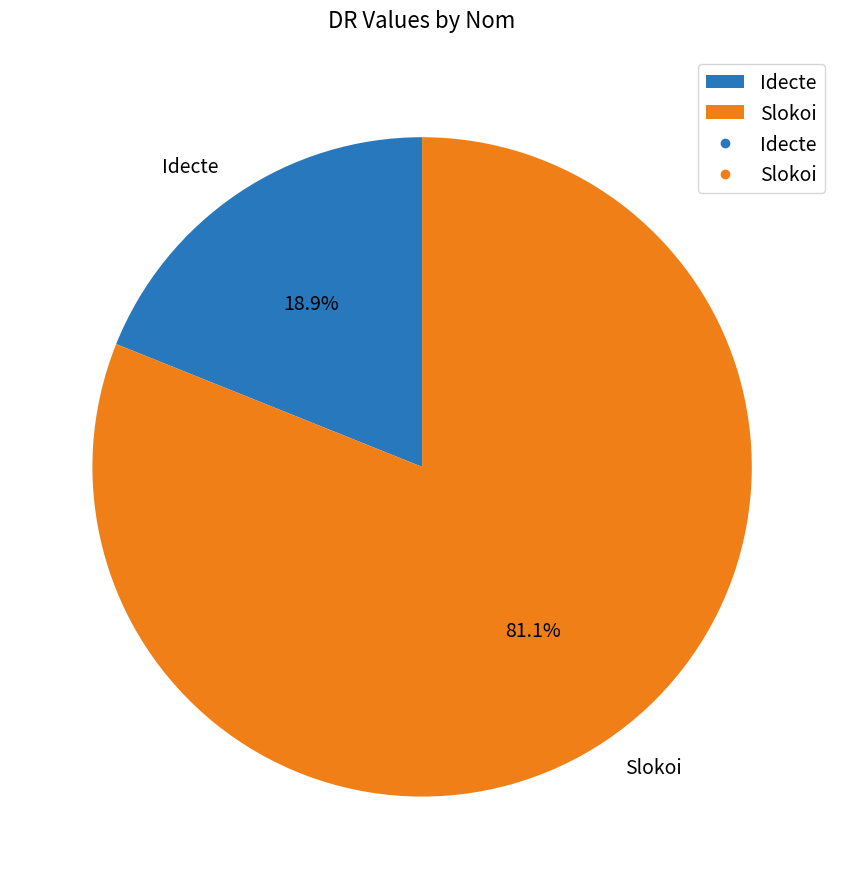

Which slice represents more than half of the pie?

Slokoi